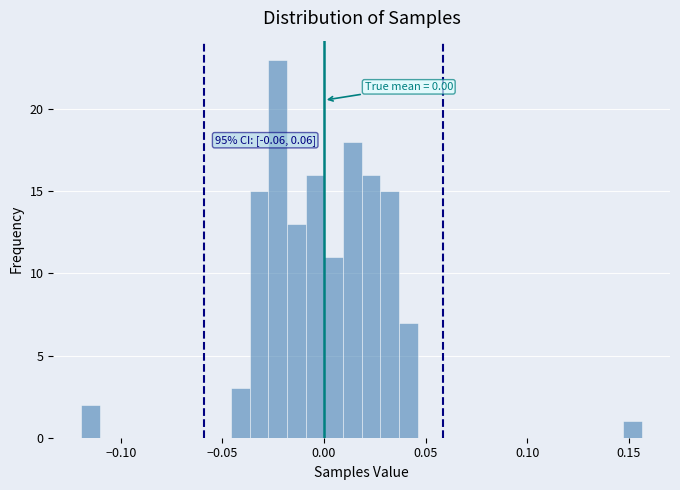

Read against the x-axis, roughly where is the centre of the tallest bar?

-0.025